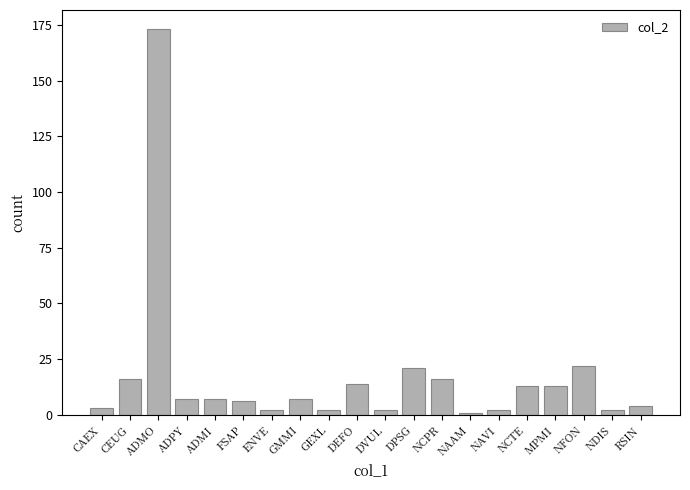

Which category has the highest value across all series?

ADMO